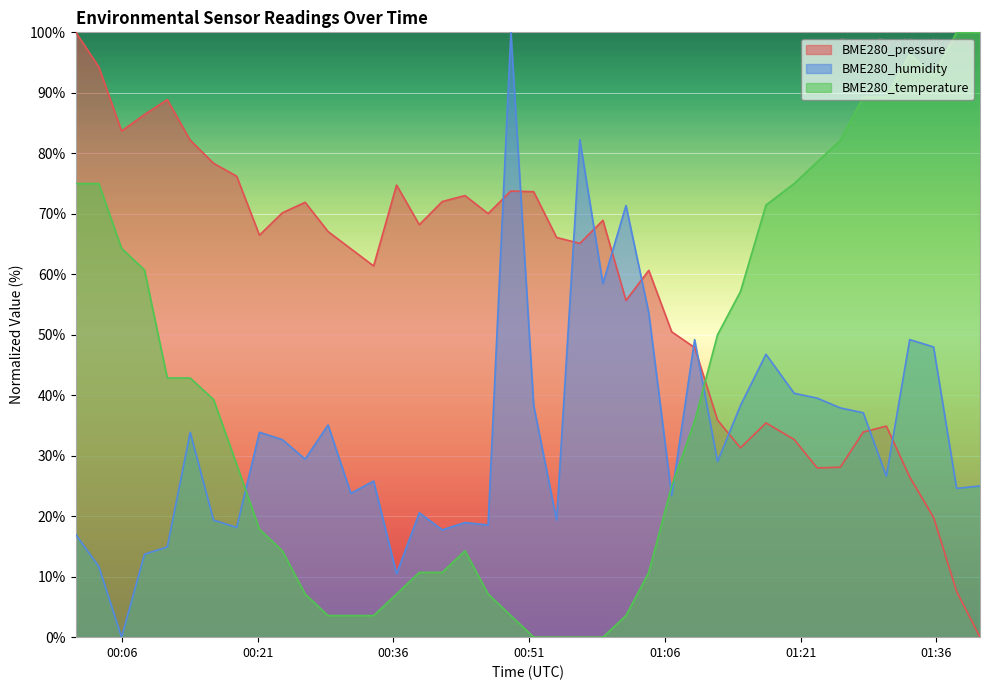

What is the difference between the highest and lowest values at 2022/02/16 00:21:12?

48.6